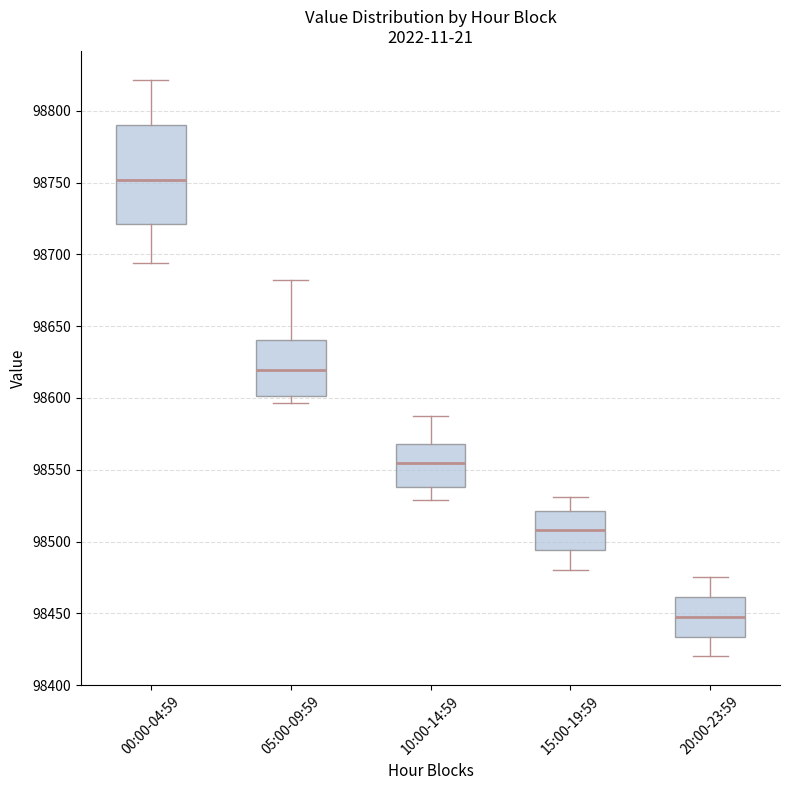

Reading left to right, transcribe this box plot: for each box, give where its median line is, the range the box spans, and where its two whiskers end, as read against the y-axis. The values are not printed on the chart, so give them approximately, as read against the axis.

00:00-04:59: median 98750, box 98720 to 98790, whiskers 98695 to 98820
05:00-09:59: median 98620, box 98600 to 98640, whiskers 98595 to 98685
10:00-14:59: median 98555, box 98540 to 98570, whiskers 98530 to 98590
15:00-19:59: median 98510, box 98495 to 98520, whiskers 98480 to 98530
20:00-23:59: median 98450, box 98435 to 98460, whiskers 98420 to 98475